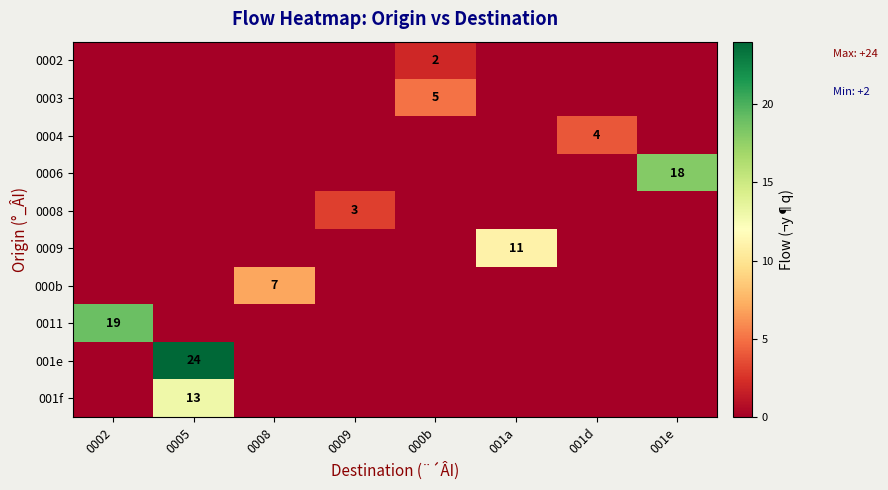

The value of 0006 at 001e is 25. True or false?

False